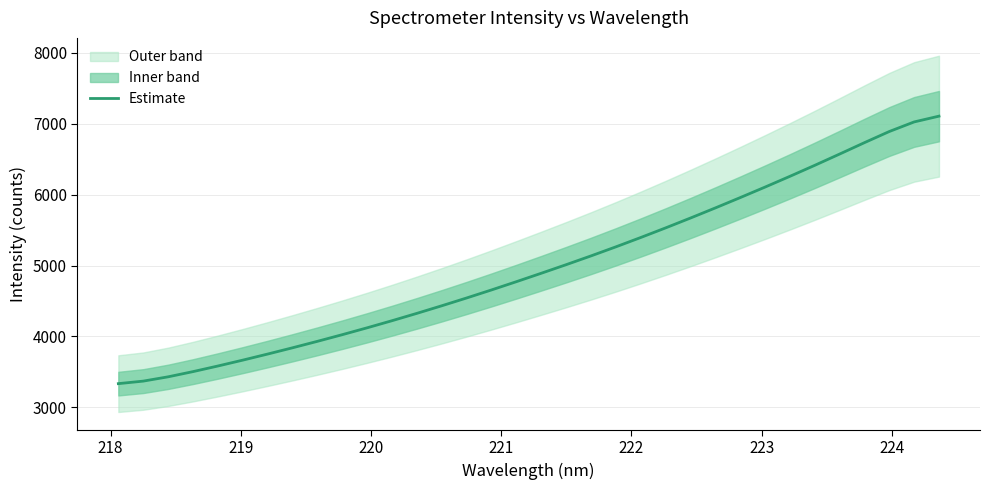

What is the average value?

4979.6